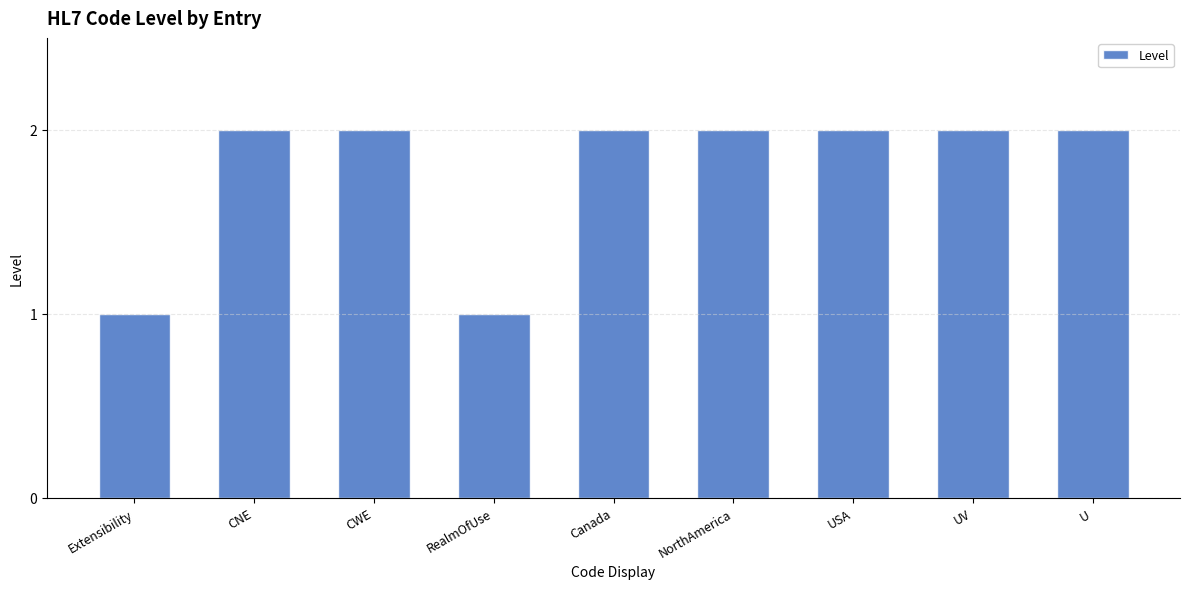

What is the smallest value displayed?

1